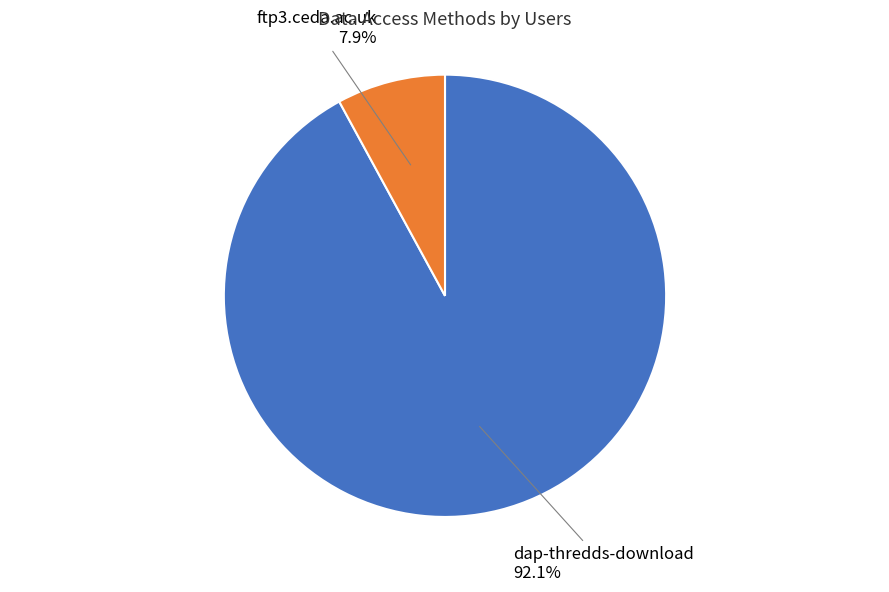

Which slice represents more than half of the pie?

dap-thredds-download